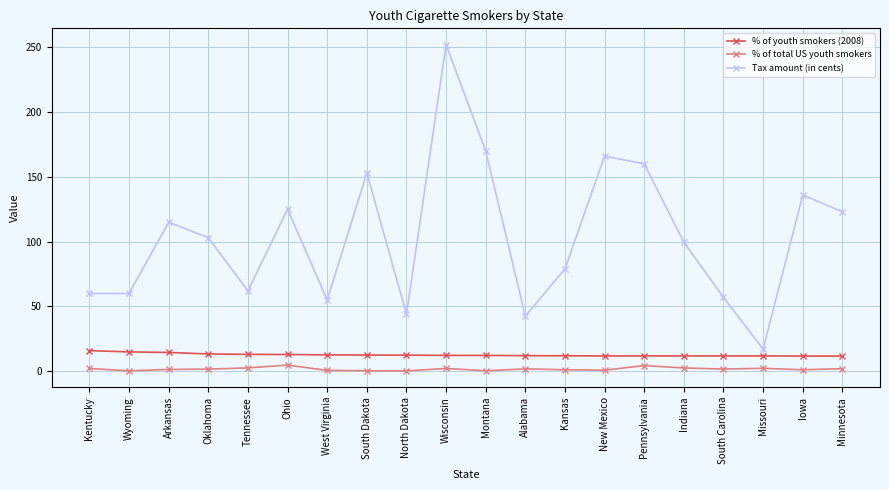

Does the chart have visible grid lines?

Yes